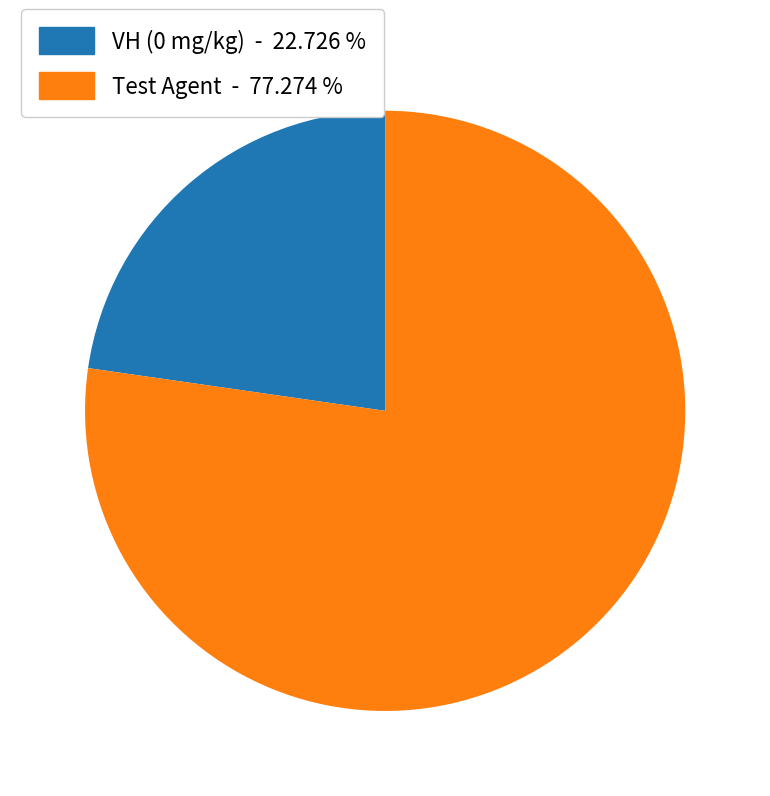

Is there any slice that represents more than half of the pie?

Yes